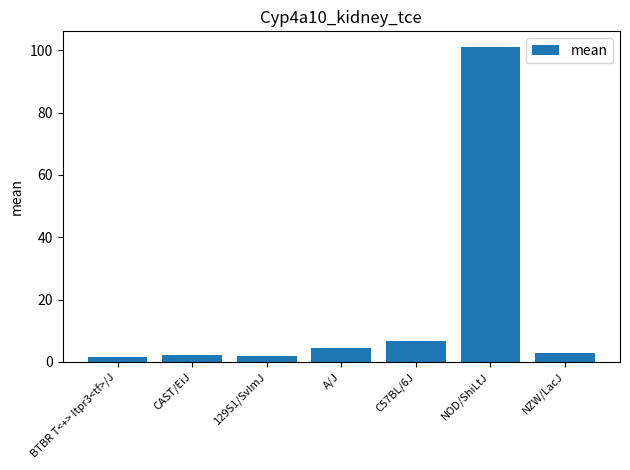

What is the ratio of the value at NZW/LacJ to the value at A/J?

0.6